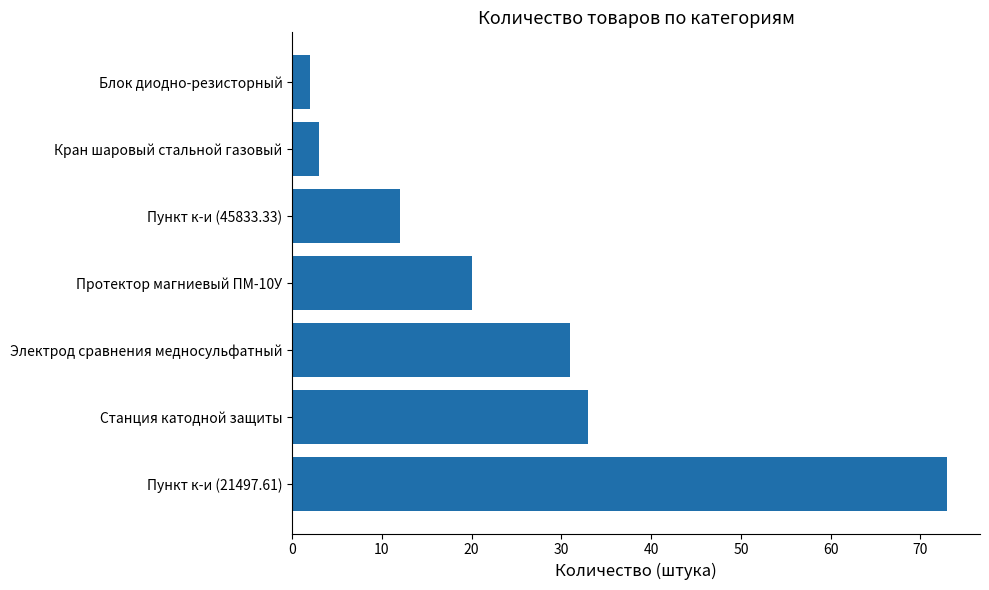

At which category does the chart reach its minimum across all series?

Блок диодно-резисторный